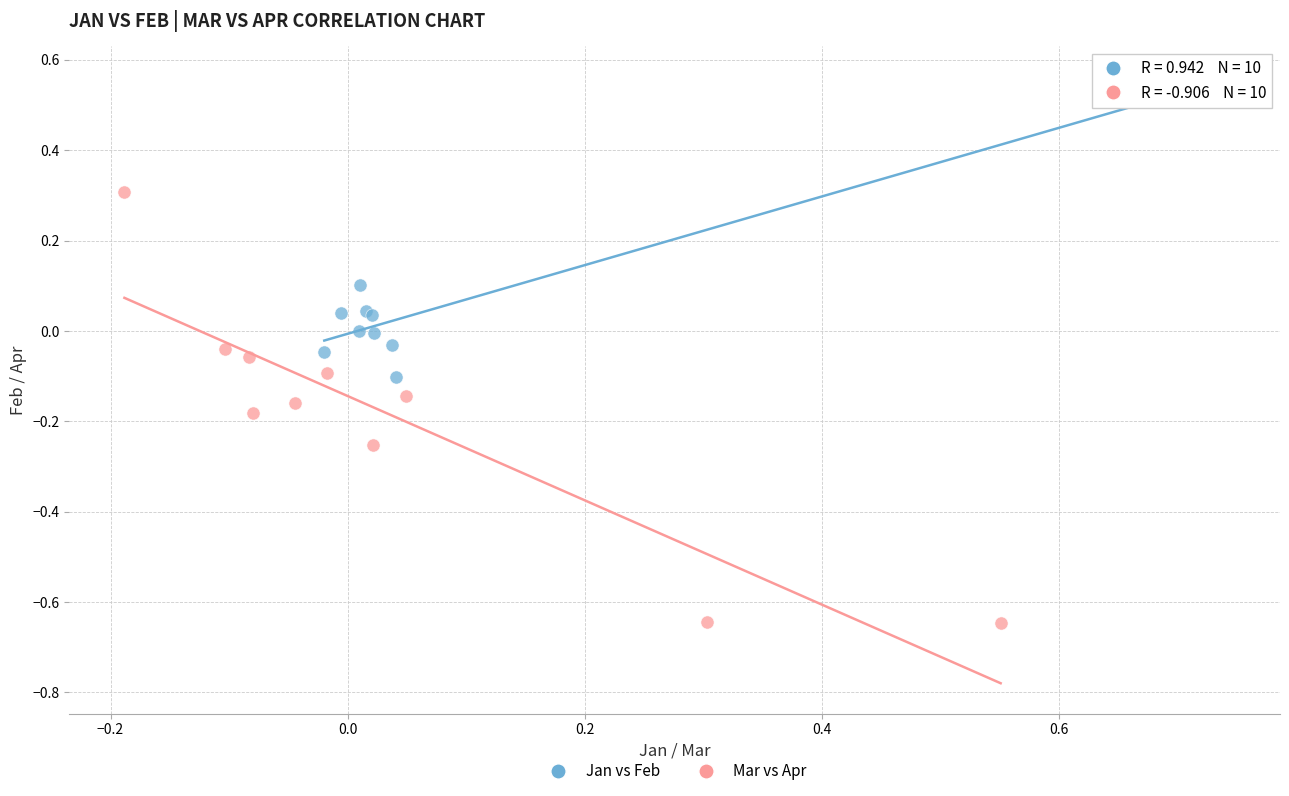

Which series has the widest spread of Y values?

Mar vs Apr